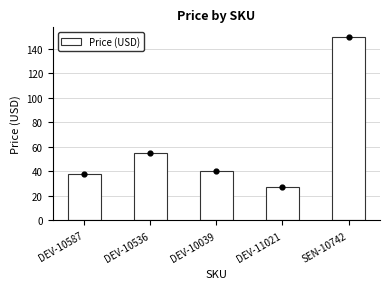

What is the change in value from DEV-10587 to DEV-10039?

+2.5